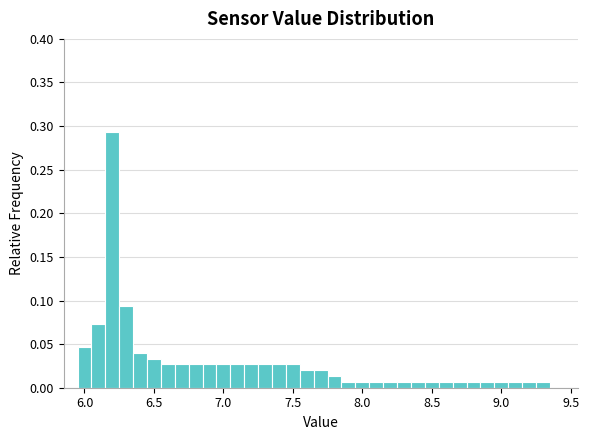

Read against the x-axis, roughly where is the centre of the tallest bar?

6.20